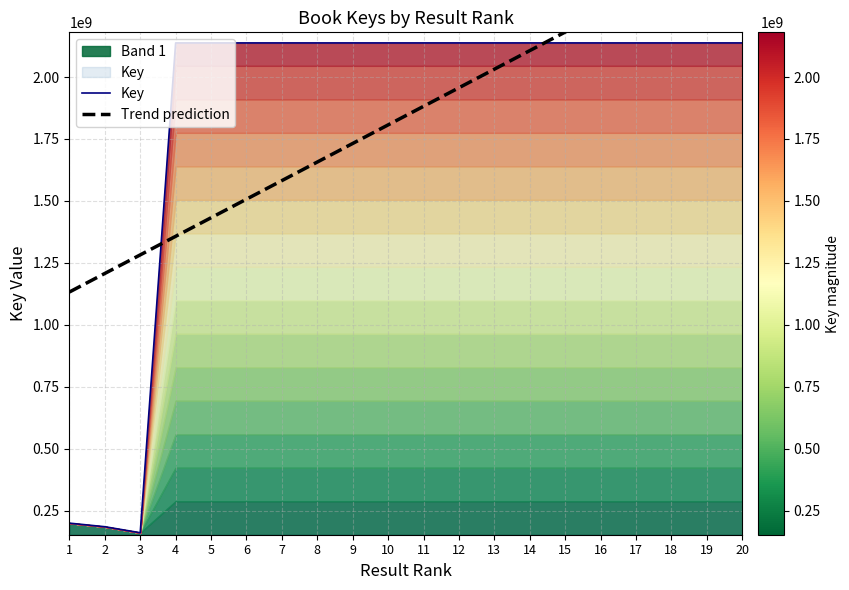

Reading right to left, what are all the values shown in this chart?

Key: 20=2137718337.0	19=2137718508.0	18=2137718287.0	17=2137671101.0	16=2137673138.0	15=2137688546.0	14=2137718602.0	13=2137685905.0	12=2137685895.0	11=2137665391.0	10=2137692088.0	9=2137709939.0	8=2137676971.0	7=2137709915.0	6=2137681965.0	5=2137672001.0	4=2137658180.0	3=160236068.0	2=184515147.0	1=199017923.0
Trend prediction: 20=2556384585.7	19=2481420492.0	18=2406456398.2	17=2331492304.5	16=2256528210.8	15=2181564117.1	14=2106600023.4	13=2031635929.6	12=1956671835.9	11=1881707742.2	10=1806743648.5	9=1731779554.8	8=1656815461.1	7=1581851367.3	6=1506887273.6	5=1431923179.9	4=1356959086.2	3=1281994992.5	2=1207030898.7	1=1132066805.0